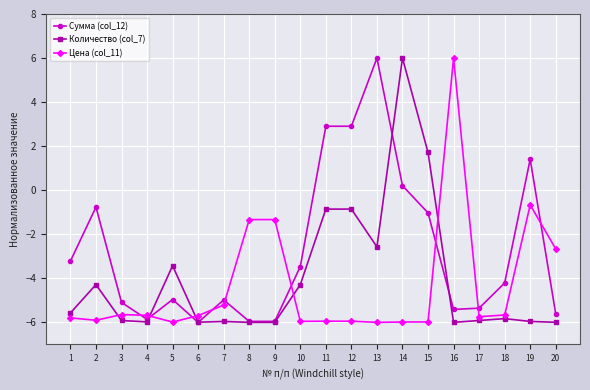

Rank the series at 19 from lowest to highest value.

Количество (col_7), Цена (col_11), Сумма (col_12)